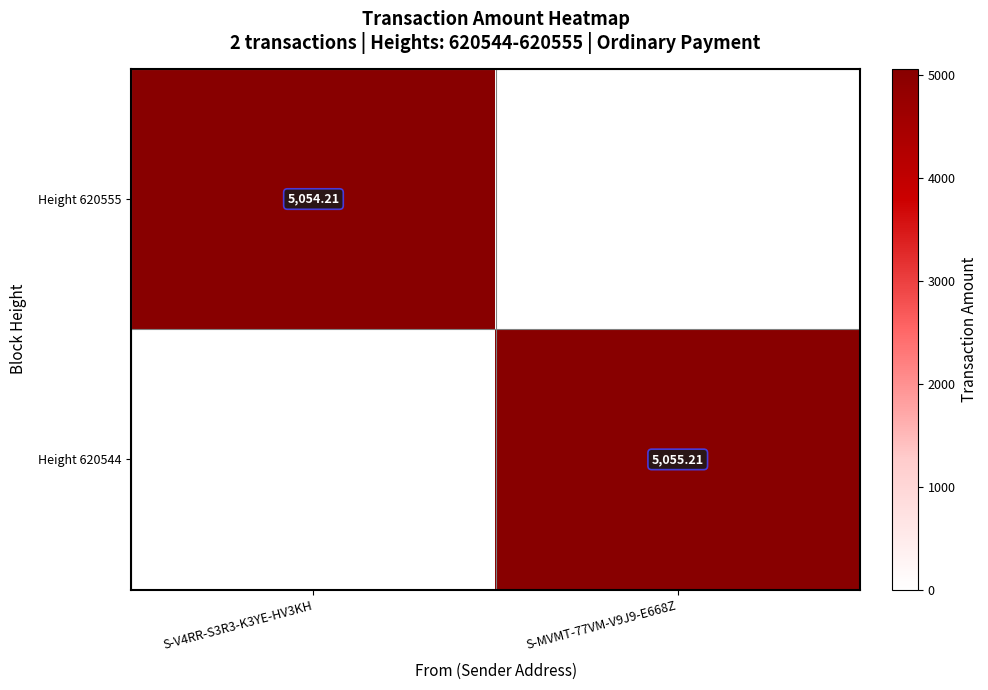

Is the value of Height 620544 at S-MVMT-77VM-V9J9-E668Z greater than the value of Height 620555 at S-V4RR-S3R3-K3YE-HV3KH?

Yes